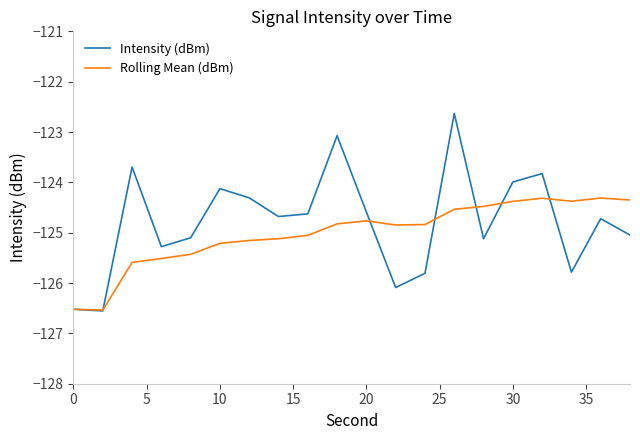

Is this an area chart (filled region under the line)?

No